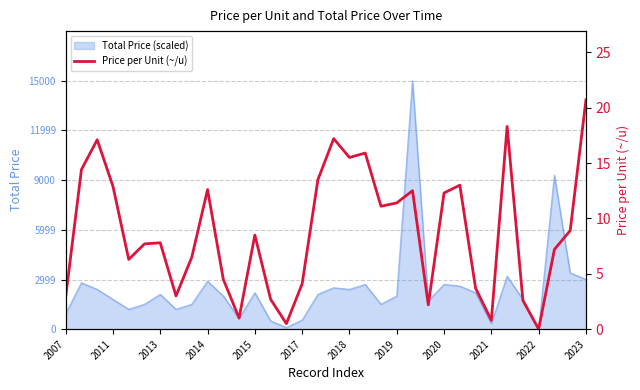

Between 2019 and 18, which is larger?

18